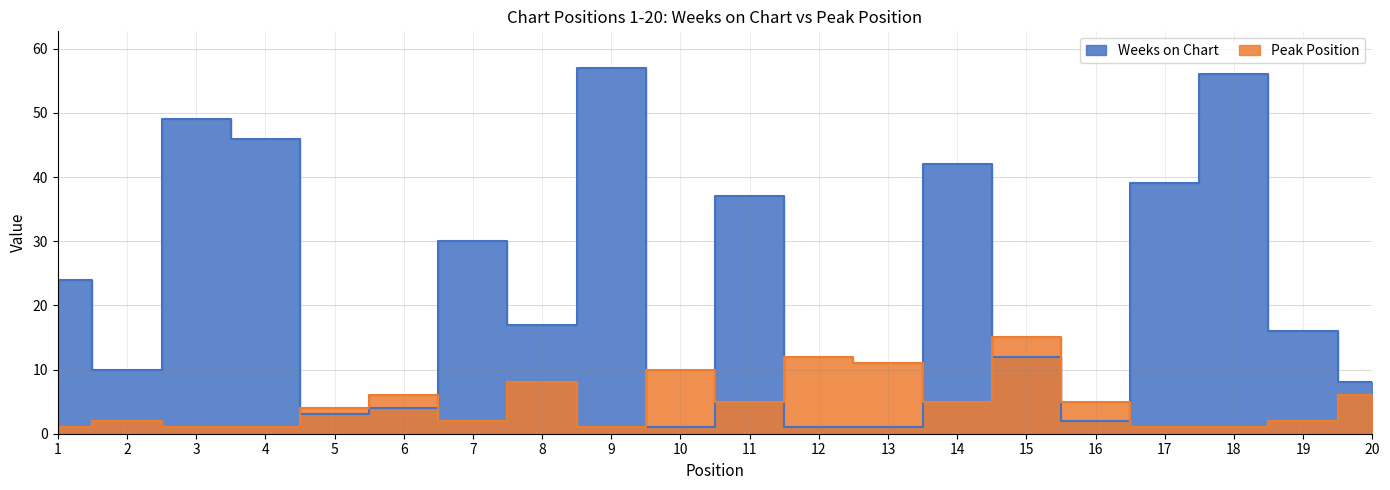

At which label is Weeks on Chart closest to 29?

7